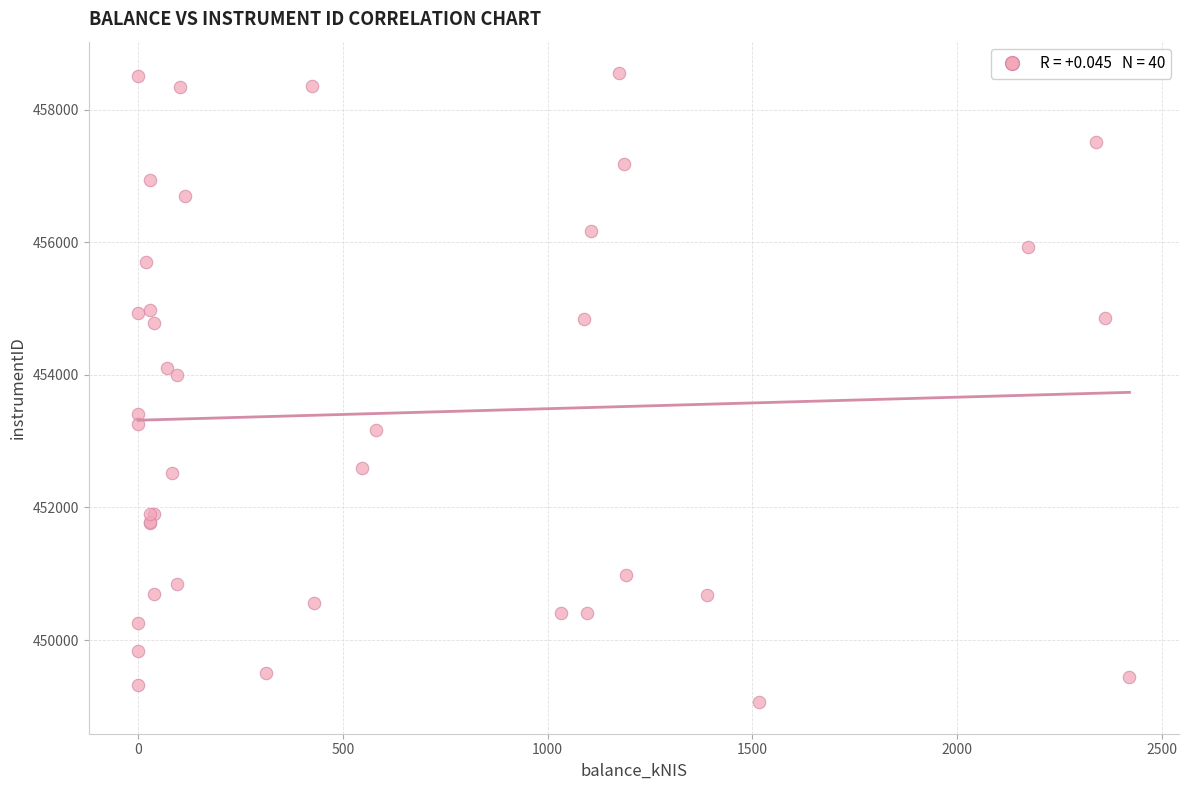

What Y value in the scatter plot is closest to 453807?

453997.3